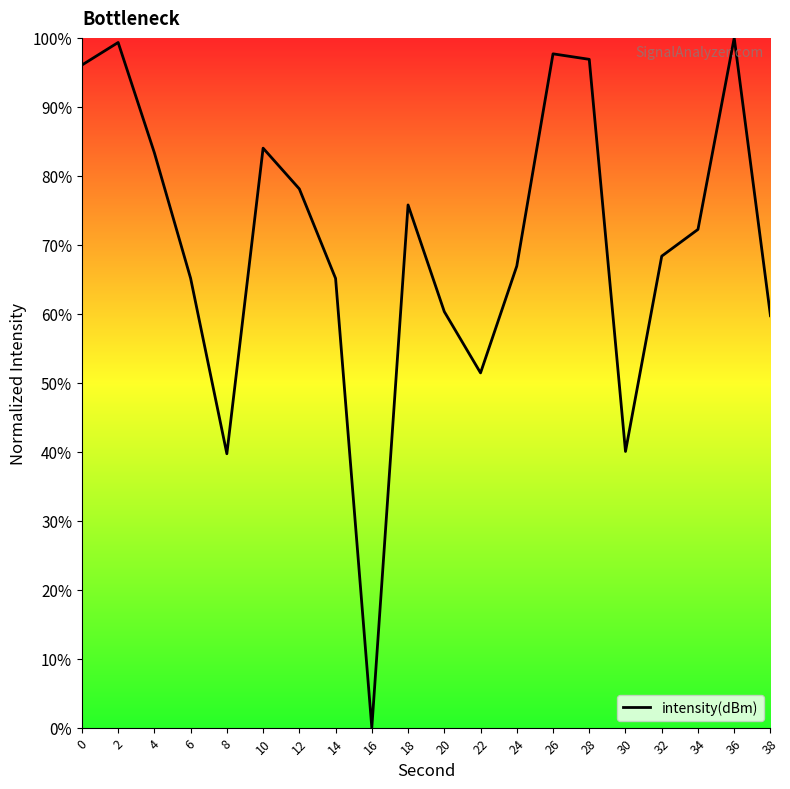

Where is the data nearest to the value 50?

22